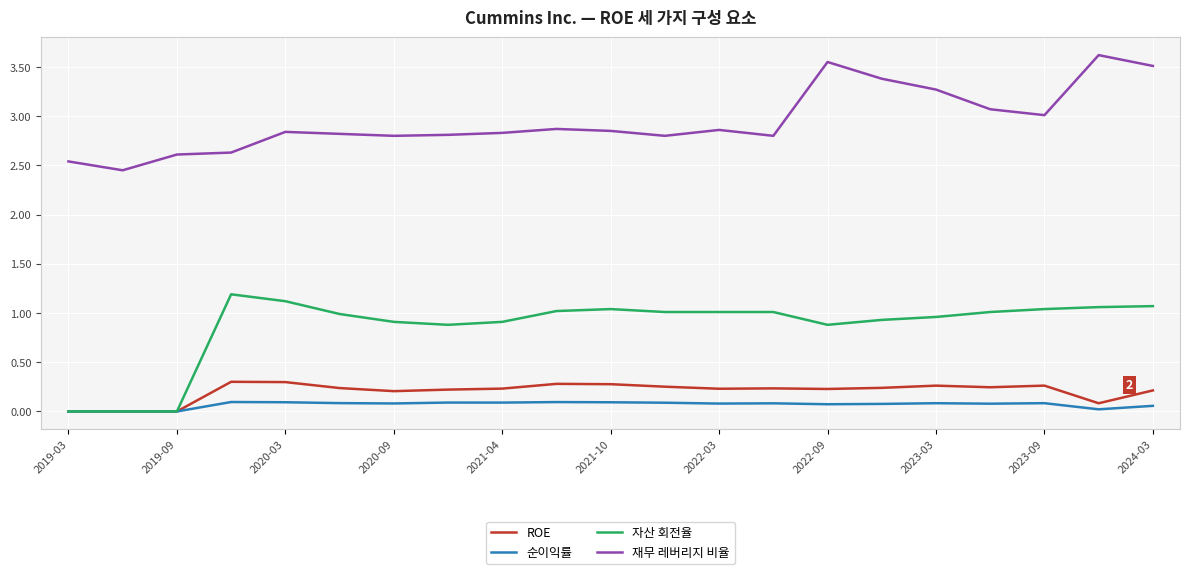

True or false: 재무 레버리지 비율 and ROE intersect in this chart.

False